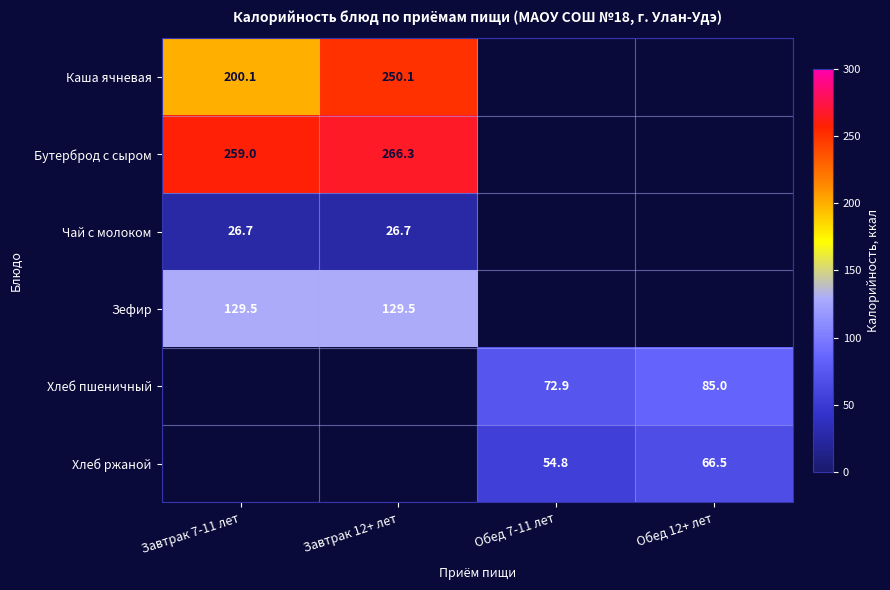

The value of Чай с молоком at Завтрак 7-11 лет is 26.7. True or false?

True